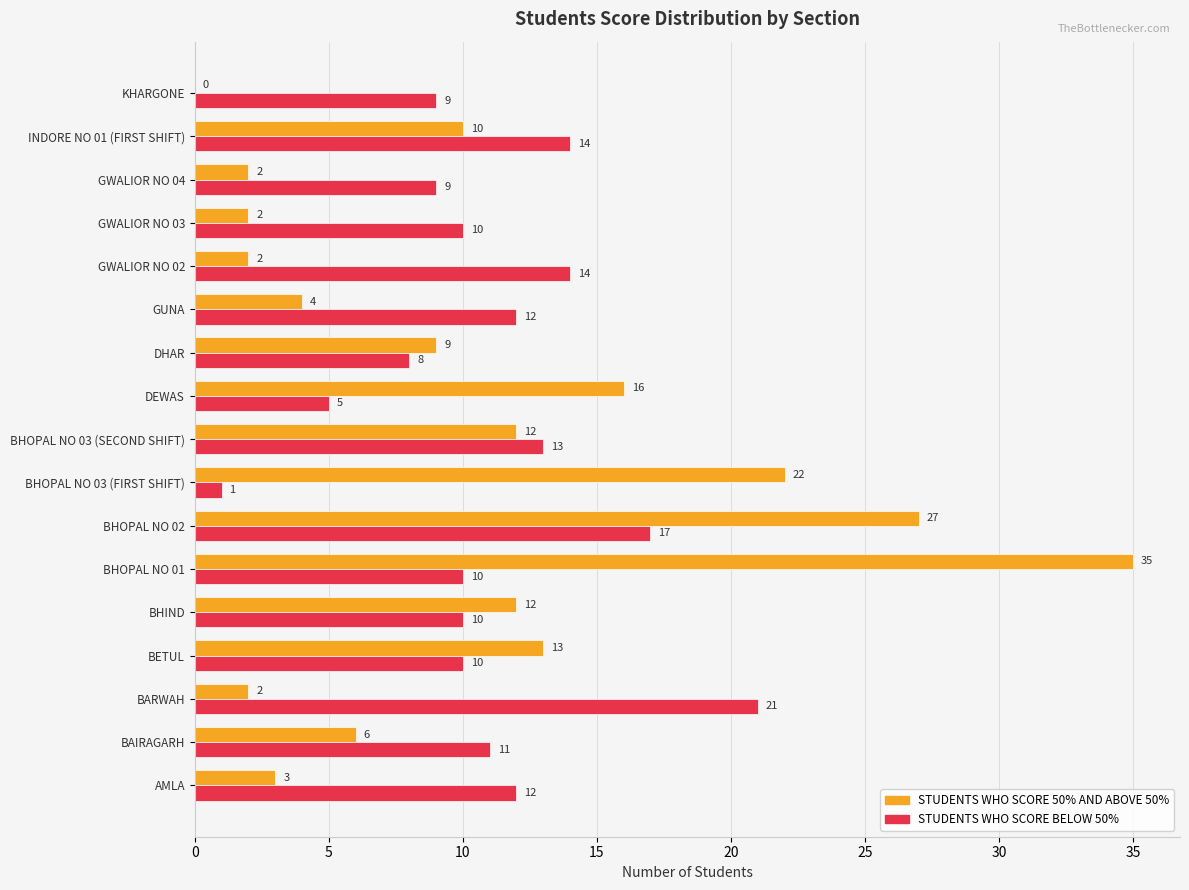

Which series has the largest total across all categories?

STUDENTS WHO SCORE BELOW 50%